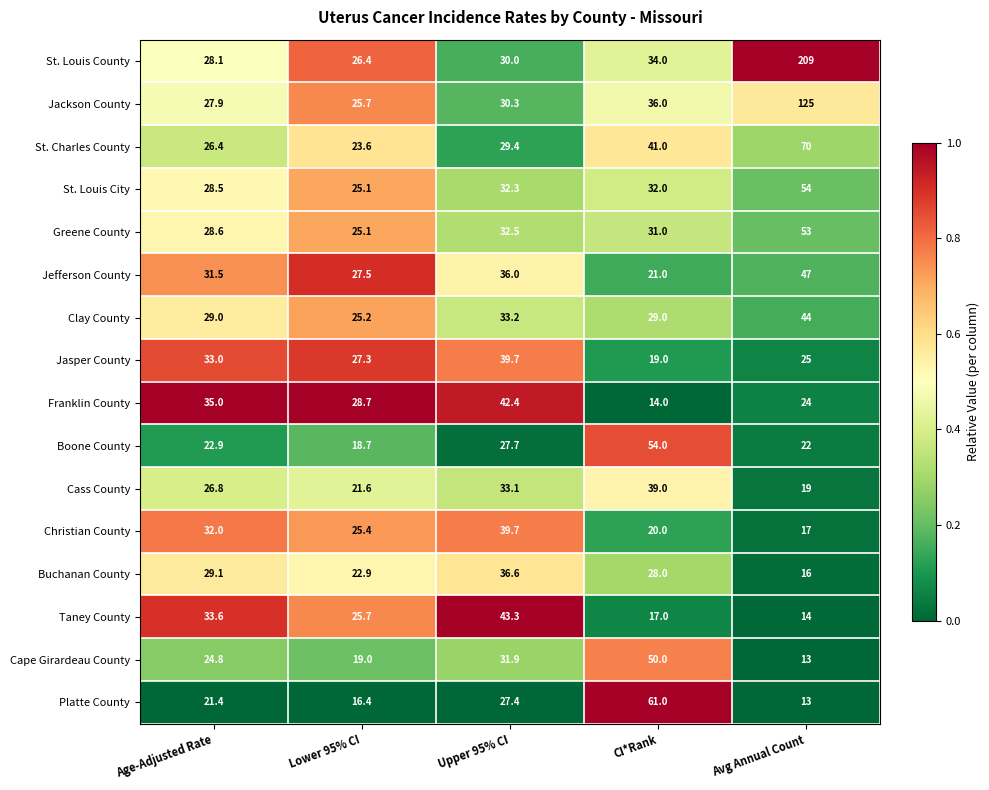

At which category is the sum across all series the highest?

Avg Annual Count